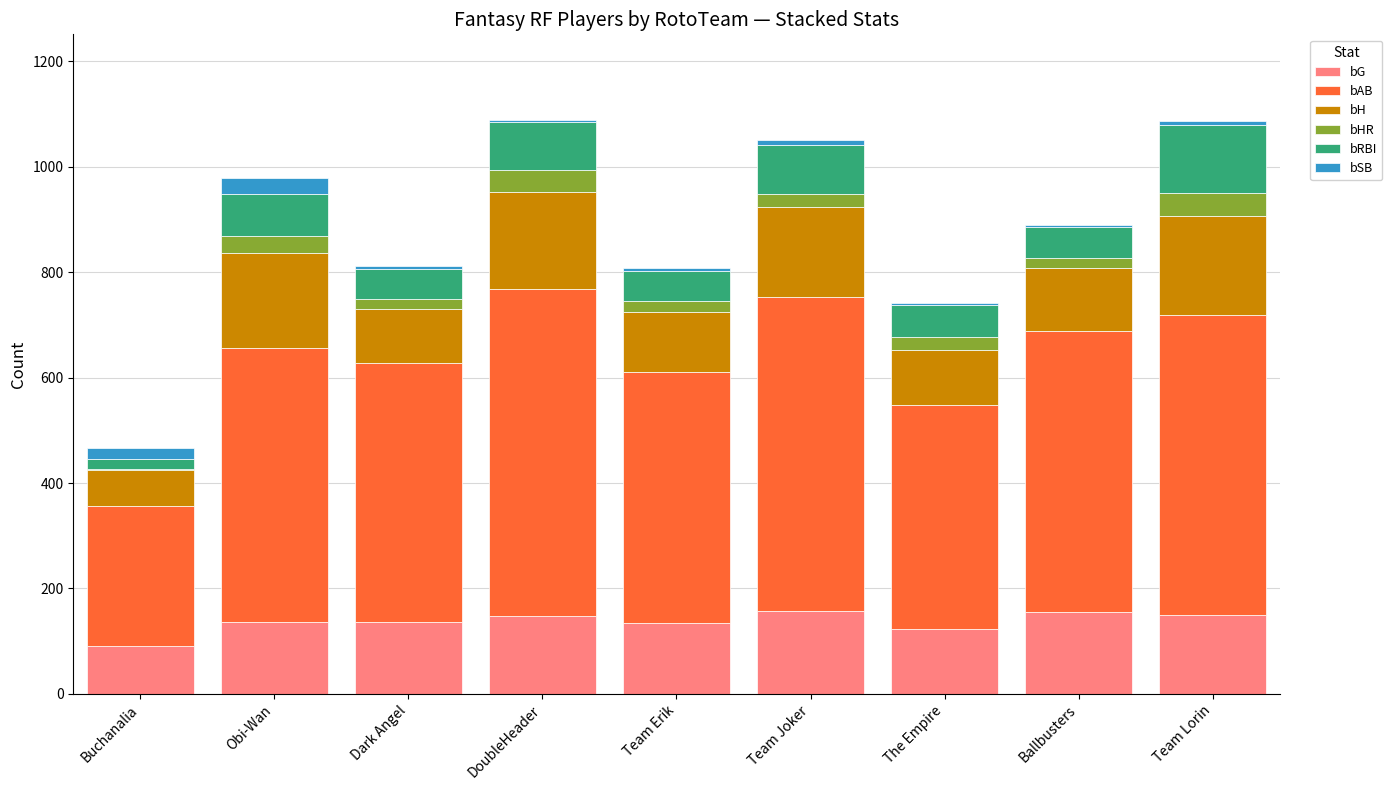

What is the highest value of the bG series?

157